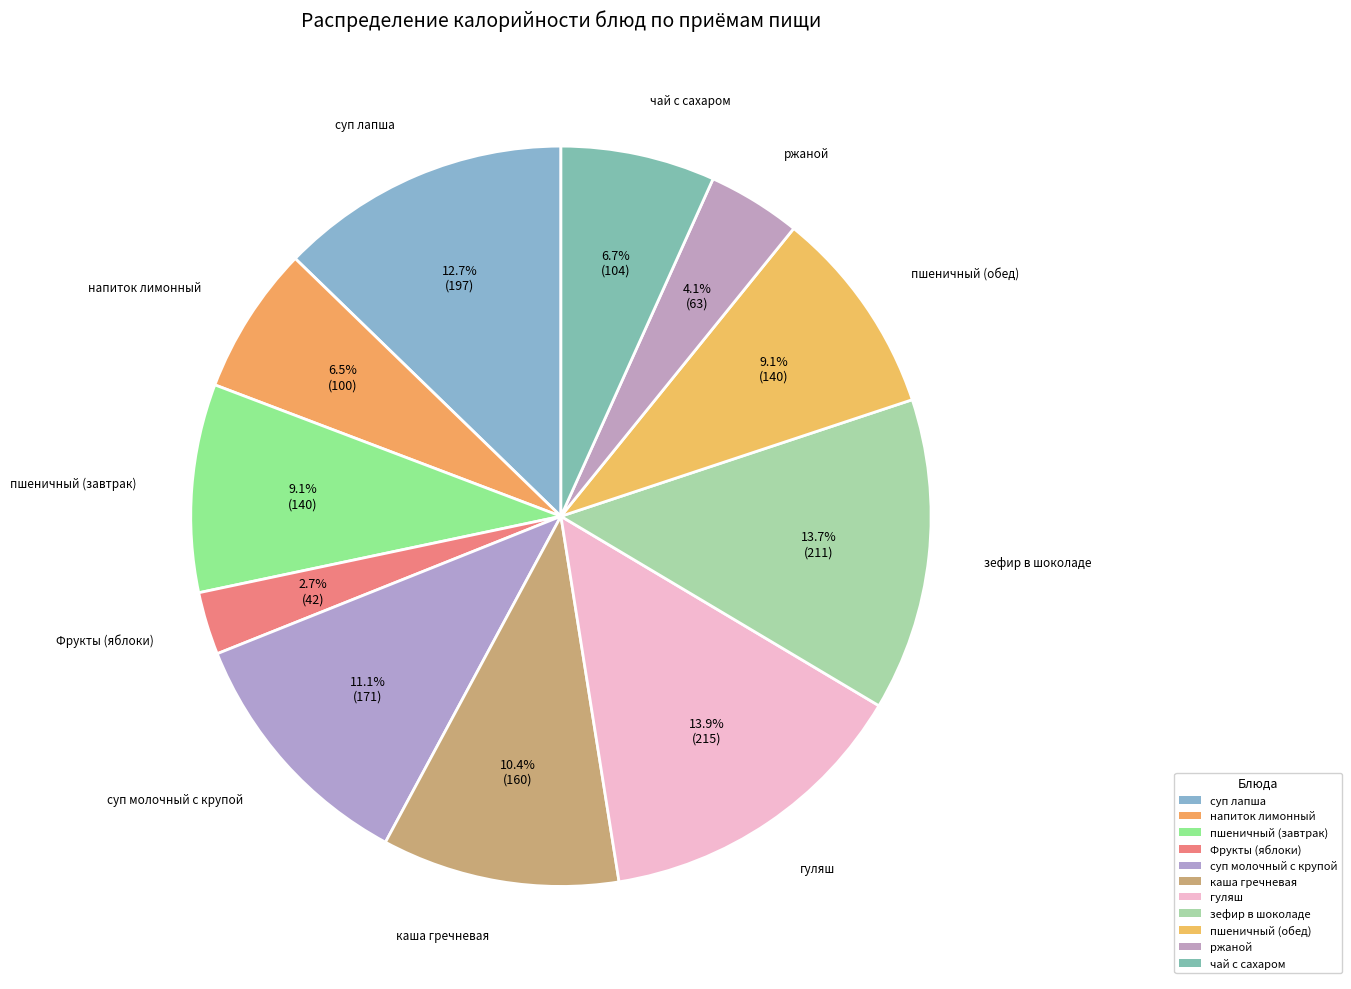

Does зефир в шоколаде account for over 50% of the chart?

No